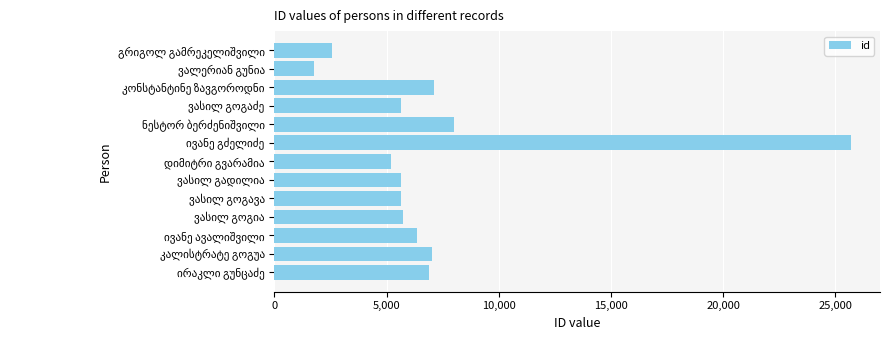

What is the greatest value displayed?

25708